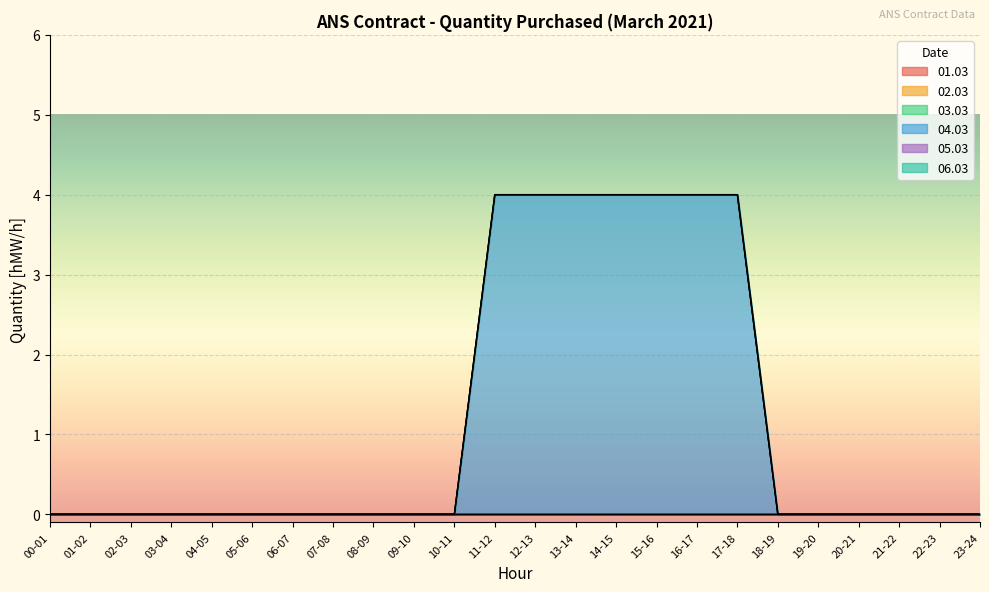

Is it true that 01.03 equals 0 at 04-05?

True